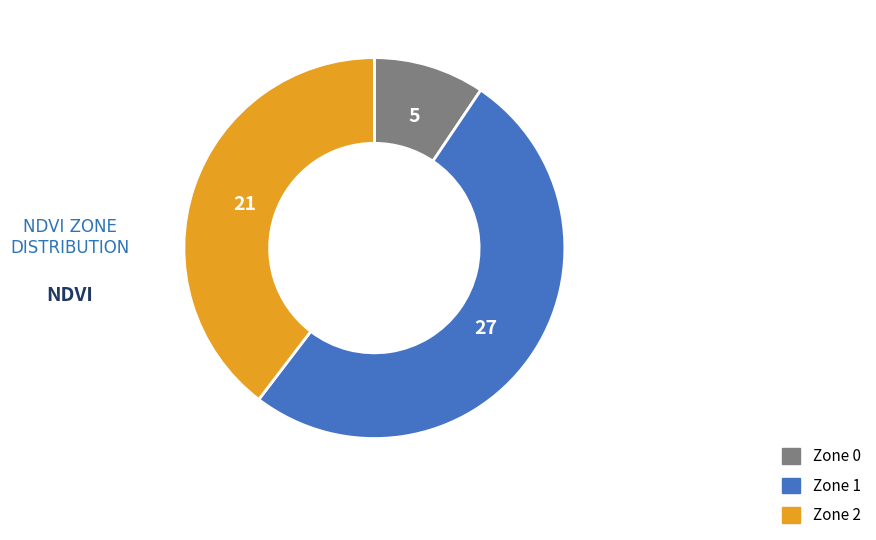

Rank the categories by value from lowest to highest.

Zone 0, Zone 2, Zone 1